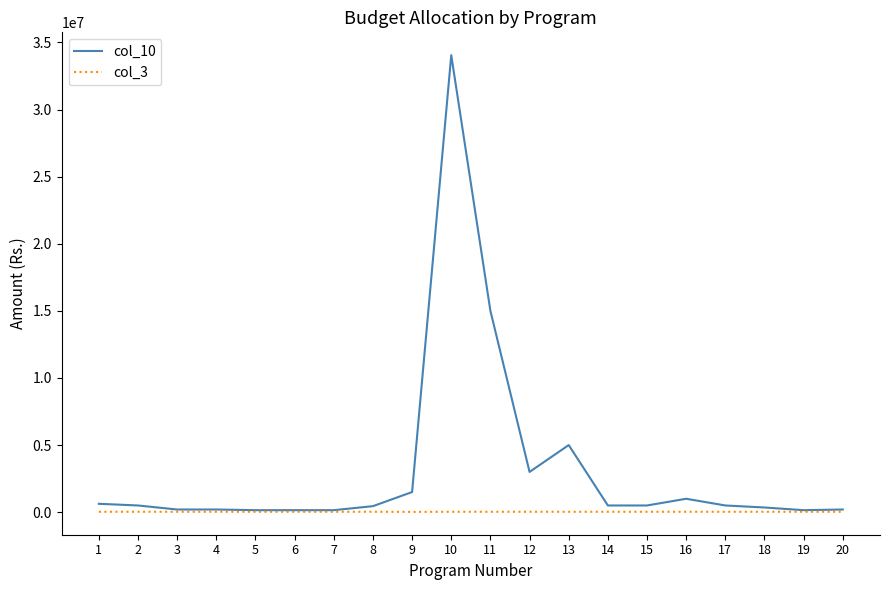

Which series has the largest total across all categories?

col_10